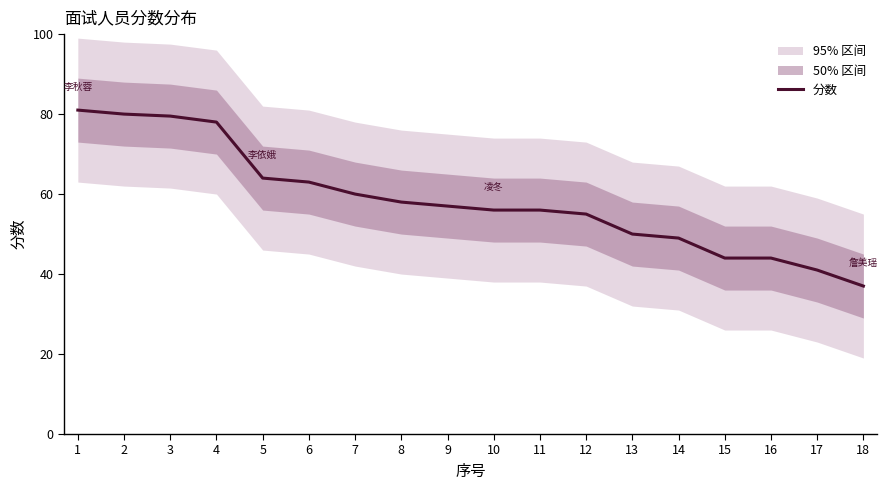

What is the minimum value shown in the chart?

37.0